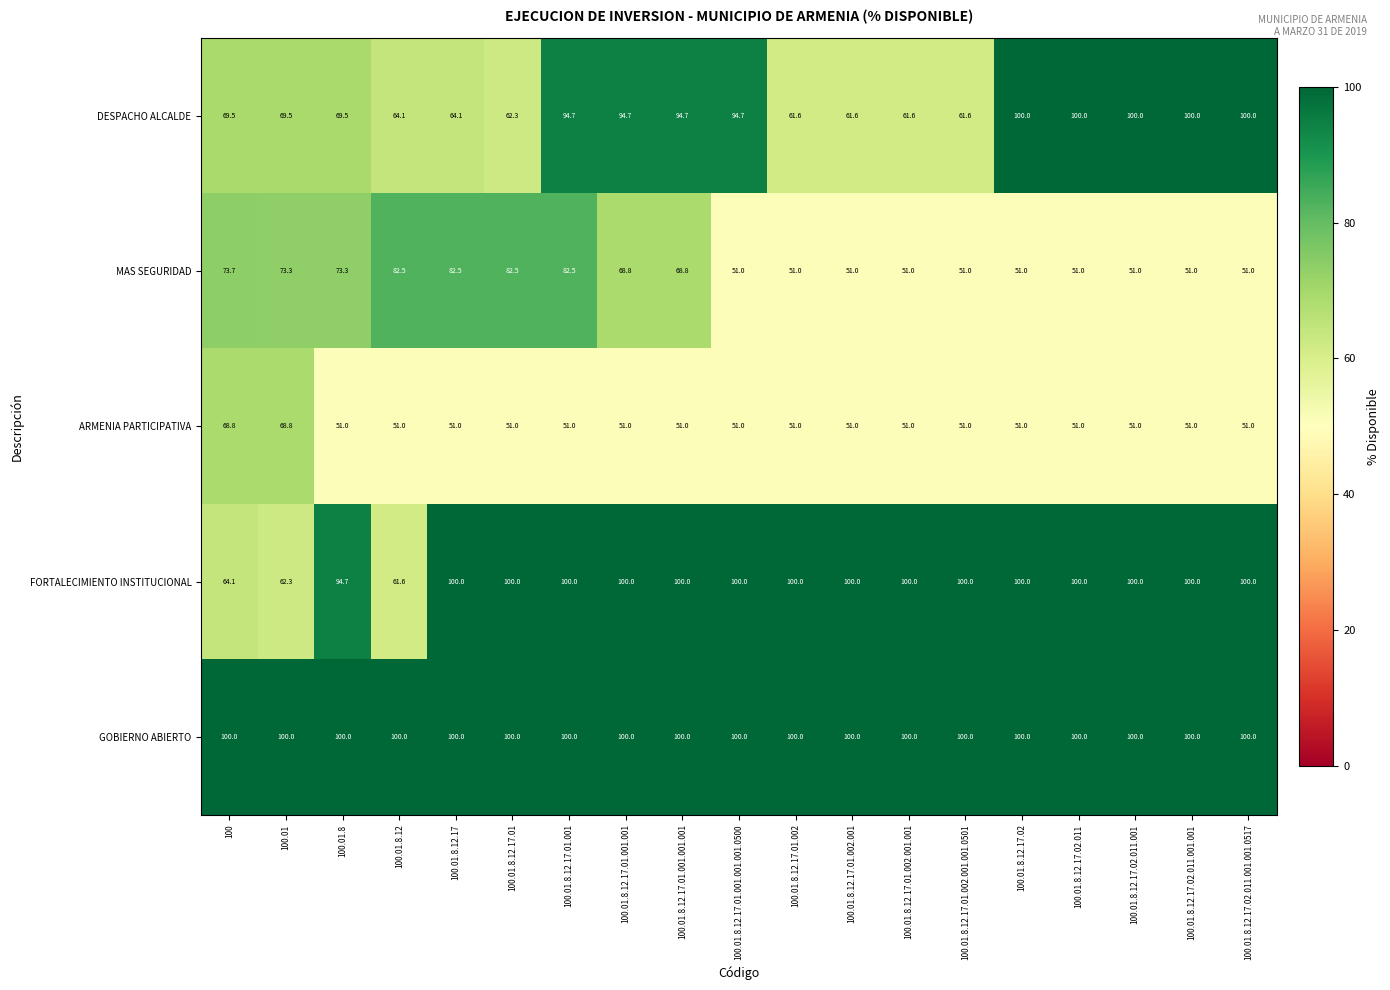

Rank the series at 100.01 from lowest to highest value.

FORTALECIMIENTO INSTITUCIONAL, ARMENIA PARTICIPATIVA, DESPACHO ALCALDE, MAS SEGURIDAD, GOBIERNO ABIERTO